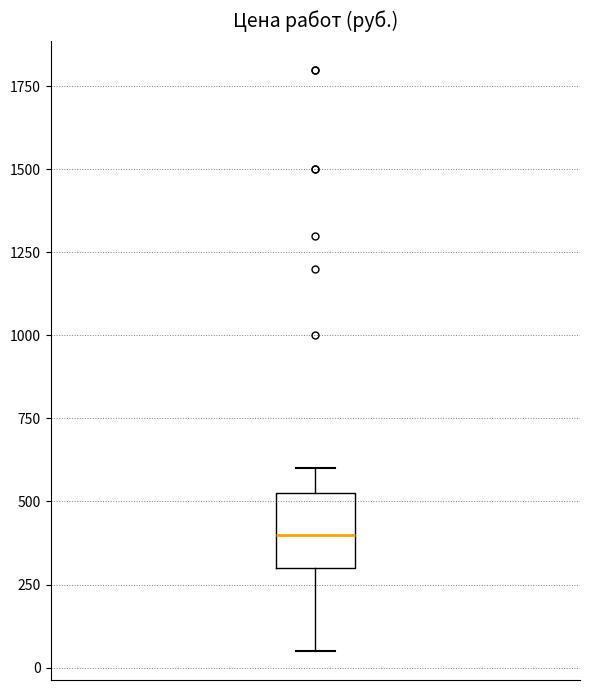

Transcribe this box plot: give where the median line is, the range the box spans, and where the two whiskers end, as read against the y-axis. The values are not printed on the chart, so give them approximately, as read against the axis.

median 400, box 300 to 550, whiskers 50 to 600